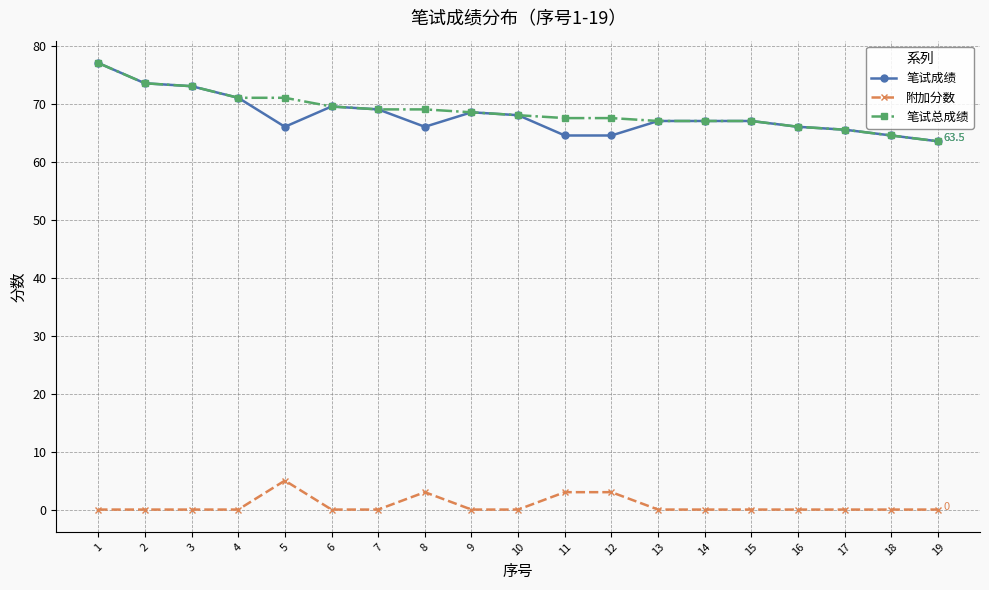

What is the total value across all series at 18?

129.0